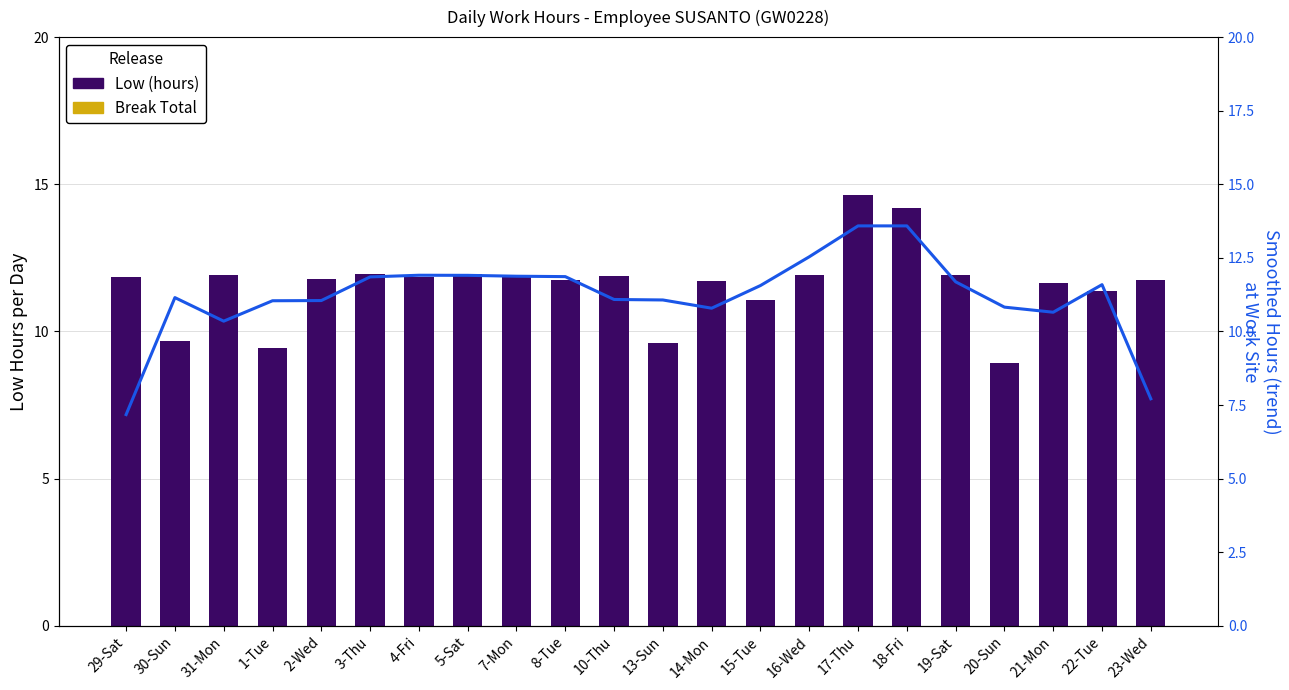

How many groups of bars are there?

22